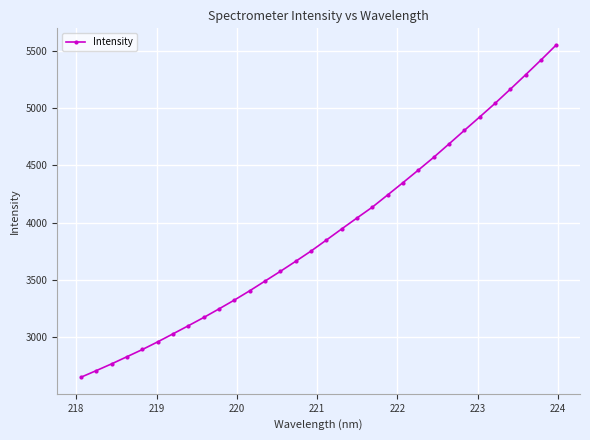

What is the greatest value displayed?

5554.3